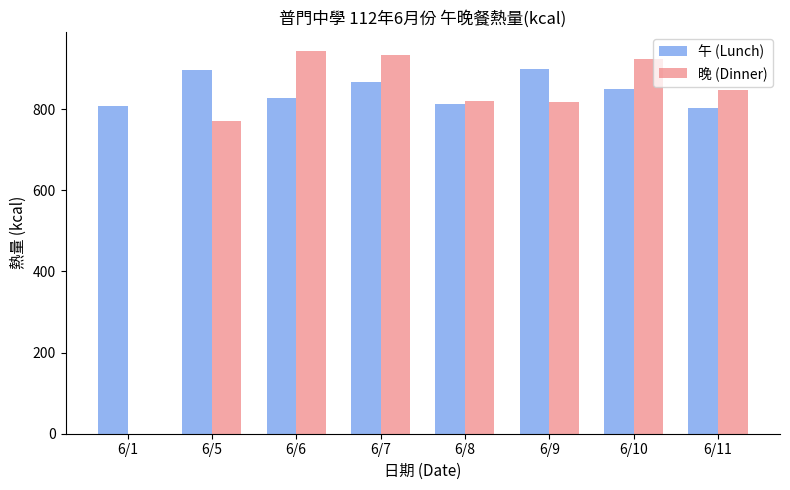

Is the value of 午 (Lunch) at 6/5 greater than the value of 晚 (Dinner) at 6/6?

No